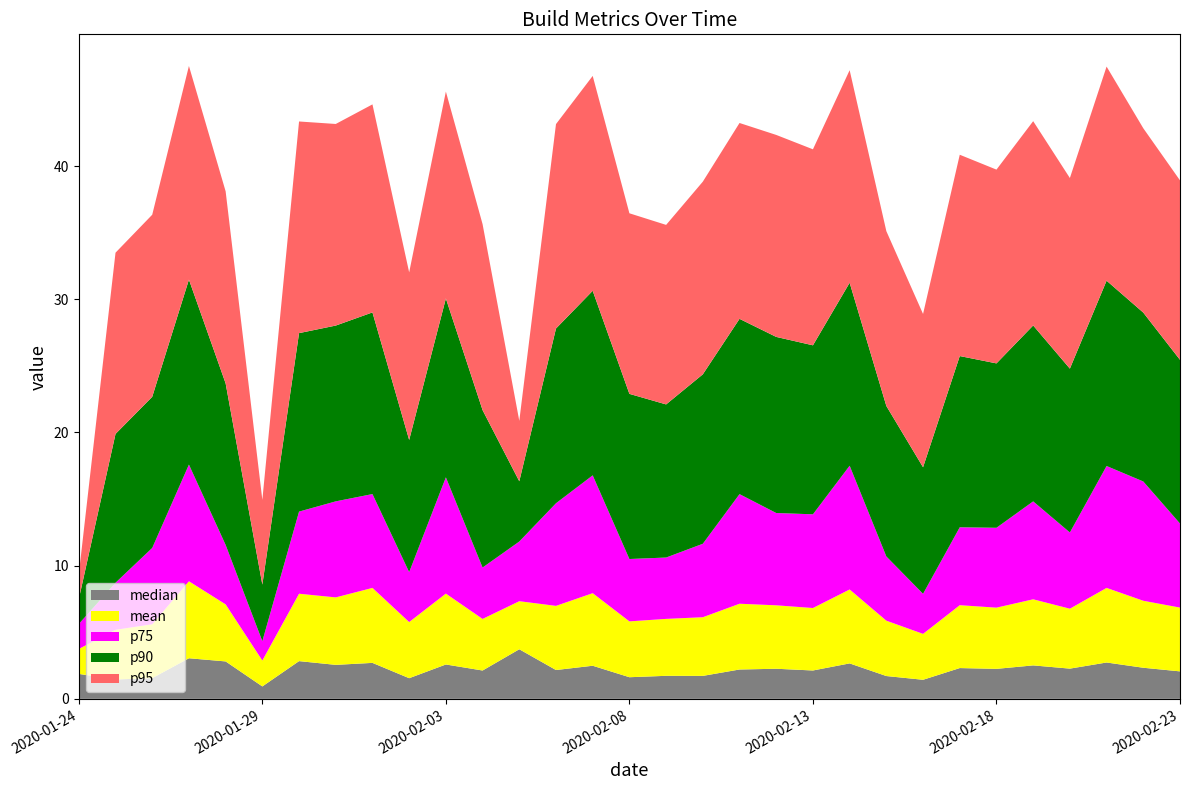

Reading right to left, list all the values displayed in this chart.

mean: 4.8	5.0	5.6	4.5	5.0	4.6	4.7	3.4	4.2	5.6	4.7	4.8	4.9	4.4	4.3	4.2	5.4	4.8	3.6	3.9	5.3	4.2	5.6	5.1	5.1	1.9	4.3	5.8	4.0	3.7	1.9
median: 2.1	2.3	2.7	2.3	2.5	2.3	2.3	1.4	1.7	2.7	2.1	2.3	2.2	1.7	1.7	1.6	2.5	2.2	3.7	2.1	2.6	1.6	2.7	2.6	2.8	0.9	2.8	3.0	1.6	1.5	1.9
p75: 6.3	9.0	9.2	5.7	7.4	6.0	5.9	3.0	4.8	9.3	7.0	6.9	8.2	5.5	4.6	4.7	8.8	7.7	4.5	3.9	8.7	3.7	7.0	7.2	6.2	1.5	4.5	8.8	5.7	3.5	1.9
p90: 12.3	12.7	13.9	12.3	13.2	12.3	12.9	9.5	11.3	13.7	12.7	13.2	13.2	12.7	11.5	12.4	13.9	13.1	4.5	11.8	13.4	9.9	13.6	13.2	13.4	4.3	12.1	13.9	11.3	11.2	1.9
p95: 13.5	13.8	16.1	14.3	15.3	14.6	15.1	11.5	13.1	16.0	14.7	15.2	14.7	14.5	13.5	13.6	16.1	15.4	4.5	14.0	15.5	12.6	15.6	15.1	15.9	6.4	14.4	16.0	13.7	13.6	1.9